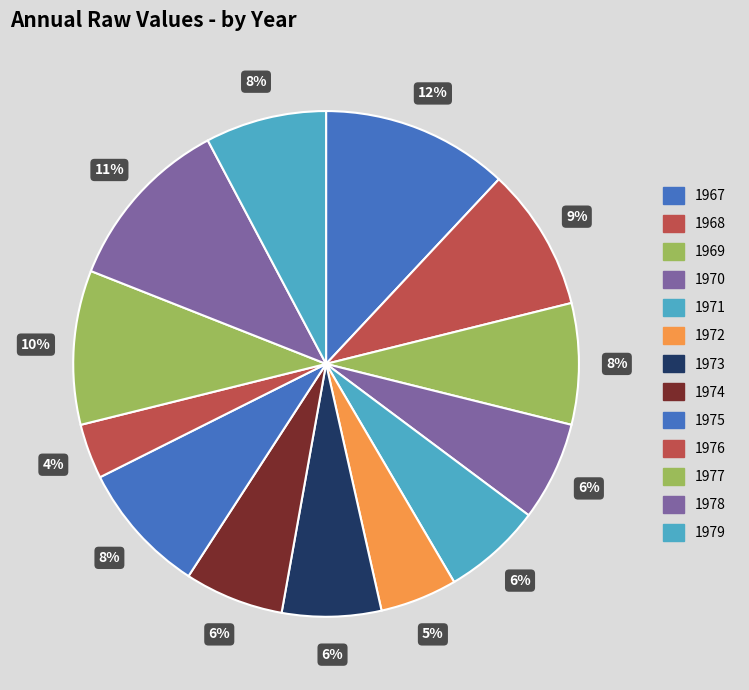

Count the number of slices in the pie.

13